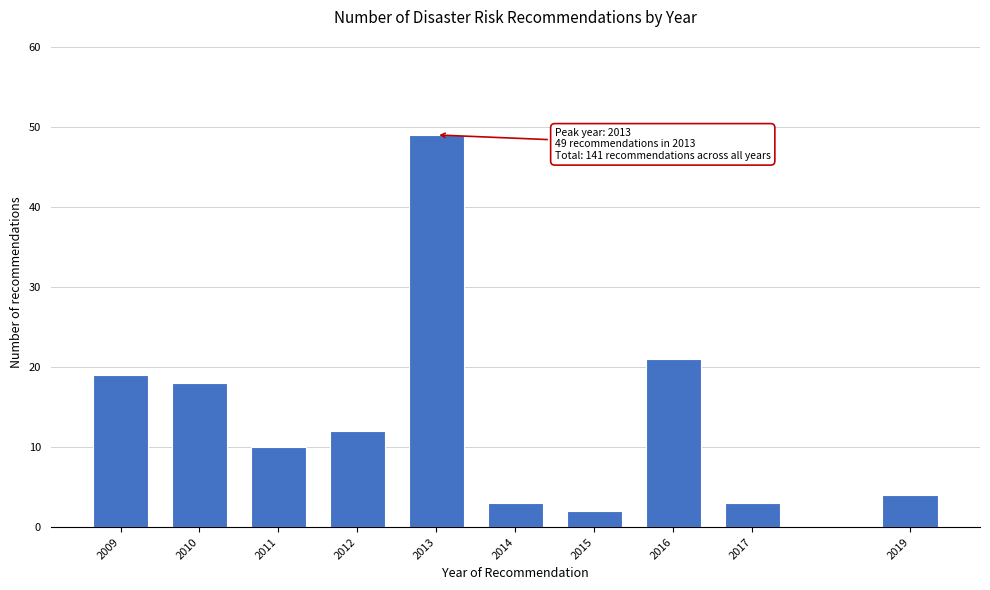

Reading left to right, transcribe all the data shown in this chart.

19	18	10	12	49	3	2	21	3	4